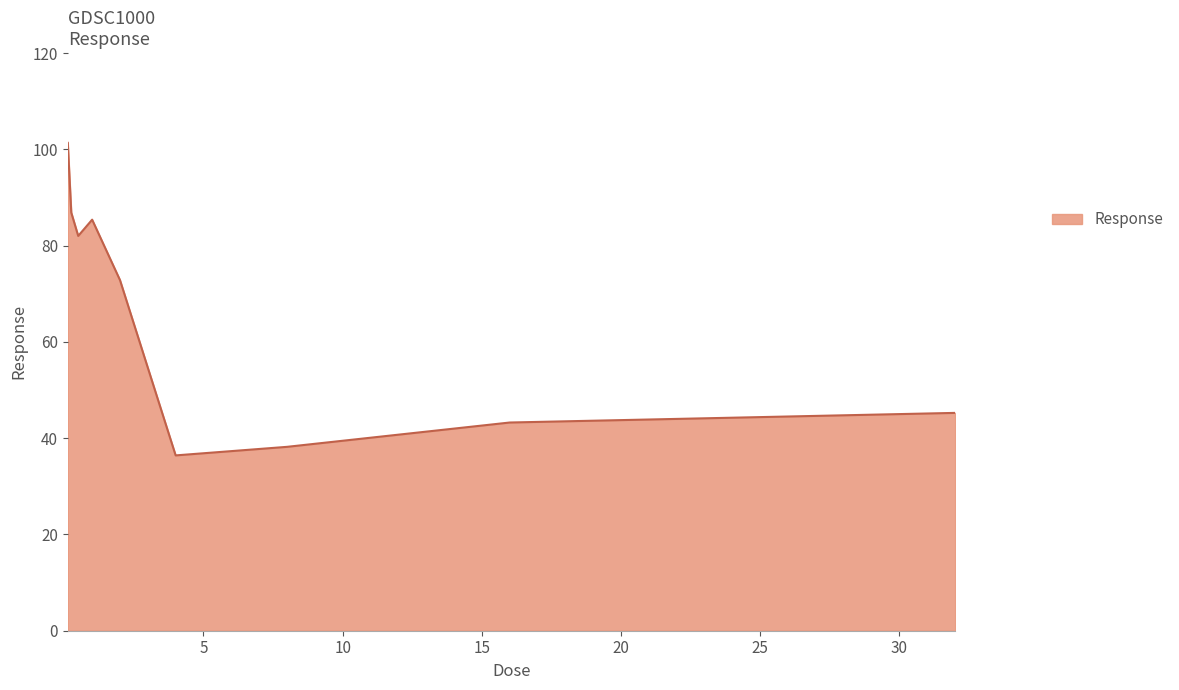

What is the minimum value shown in the chart?

36.4